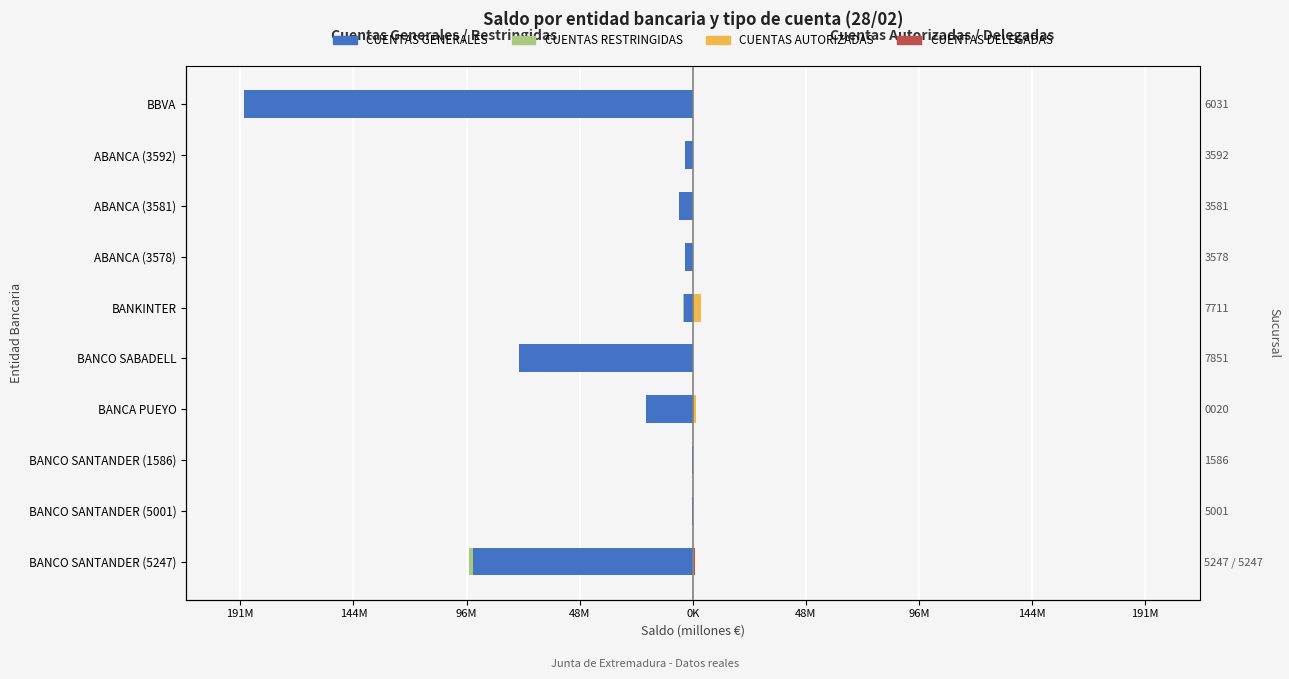

Between ABANCA (3578) and BANCO SABADELL, which is larger?

ABANCA (3578)